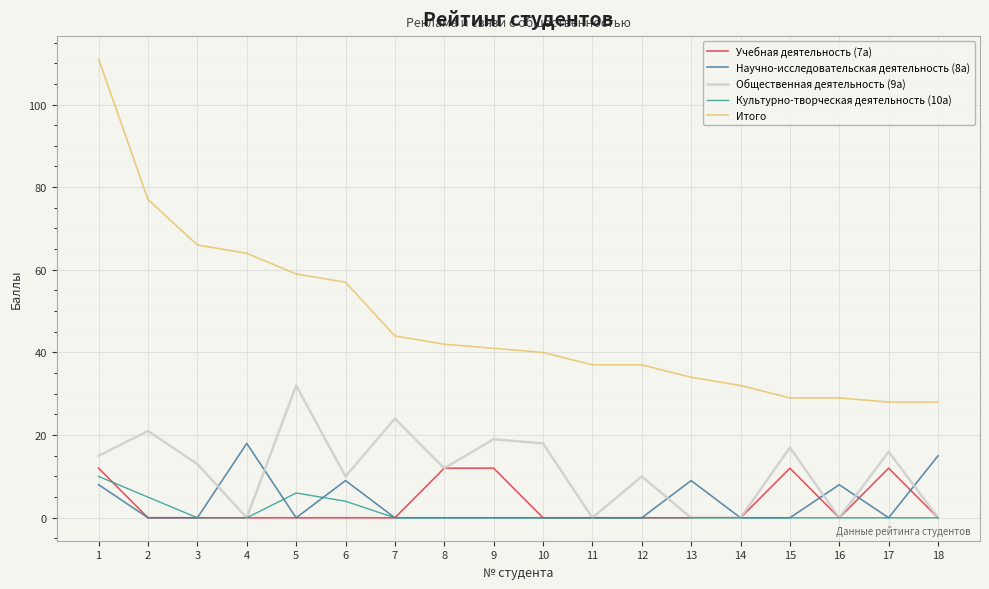

What is the approximate value of Общественная деятельность (9а) at 10?

18